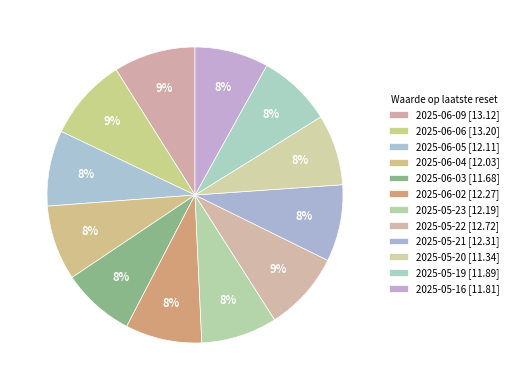

How many slices are in this pie chart?

12